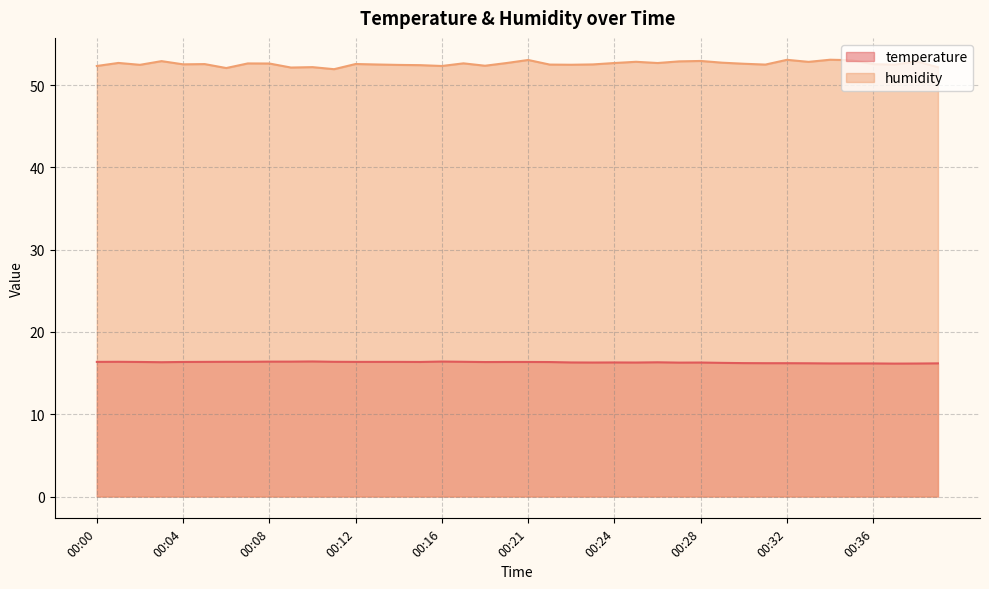

At which category does temperature reach its first local peak?

00:01